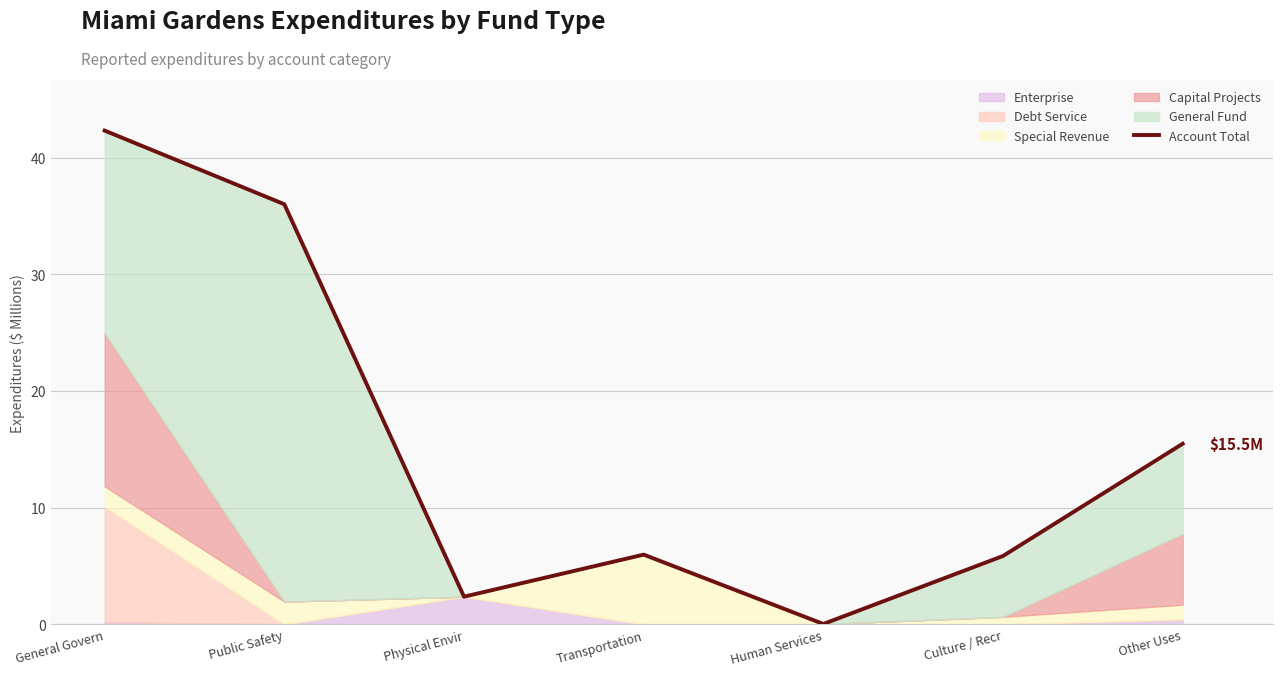

Rank the categories by value from highest to lowest.

General Govern, Public Safety, Other Uses, Transportation, Culture / Recr, Physical Envir, Human Services